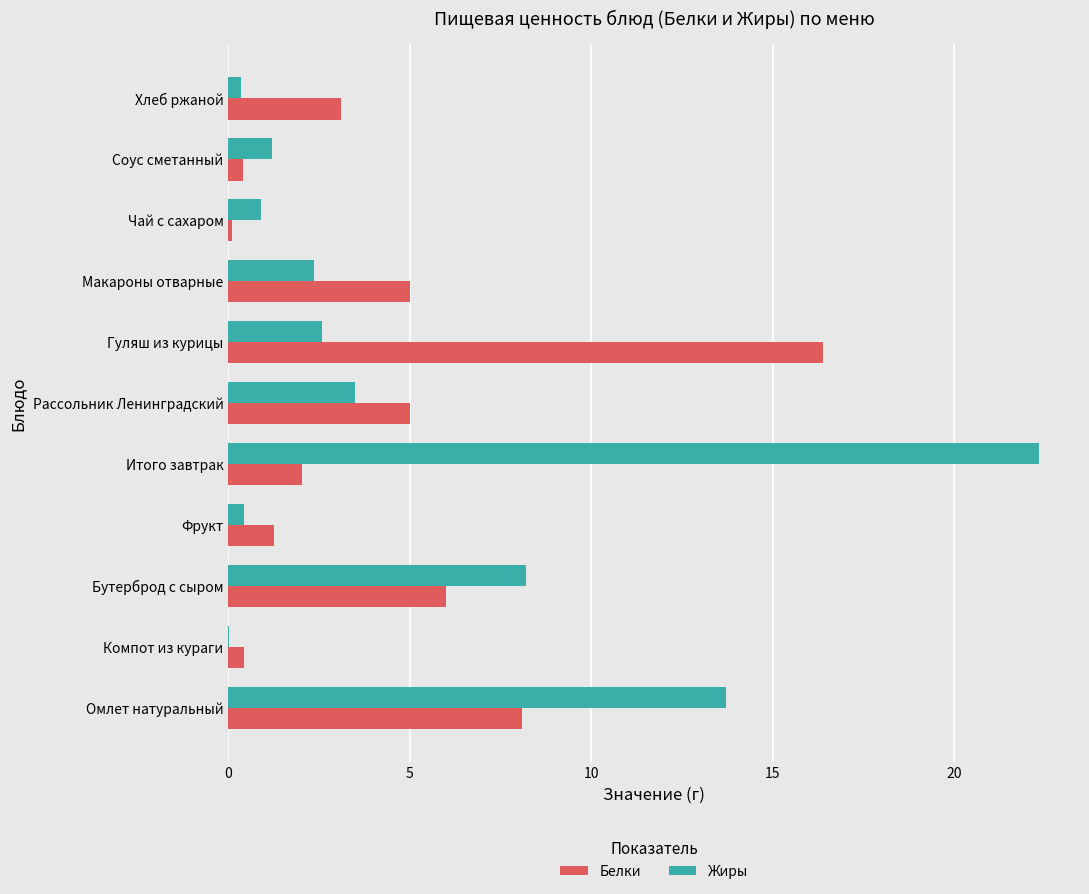

What is the average value of the Жиры series?

5.1